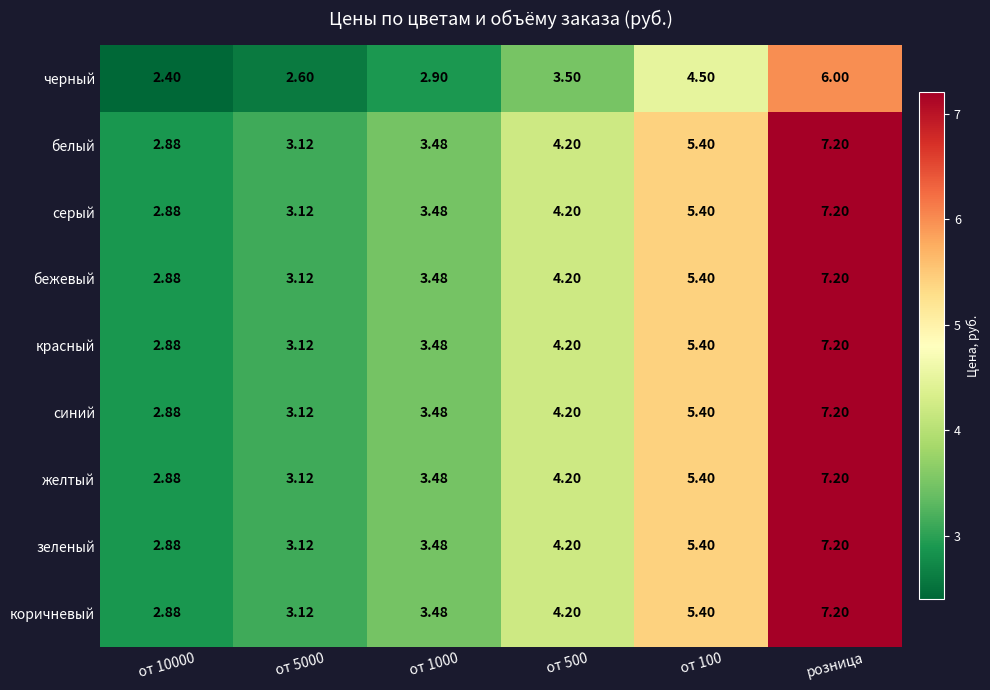

At which category is the sum across all series the highest?

розница